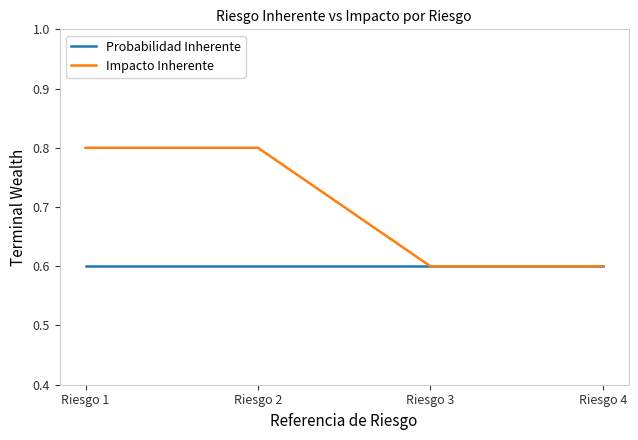

What is the minimum value shown in the chart?

0.6